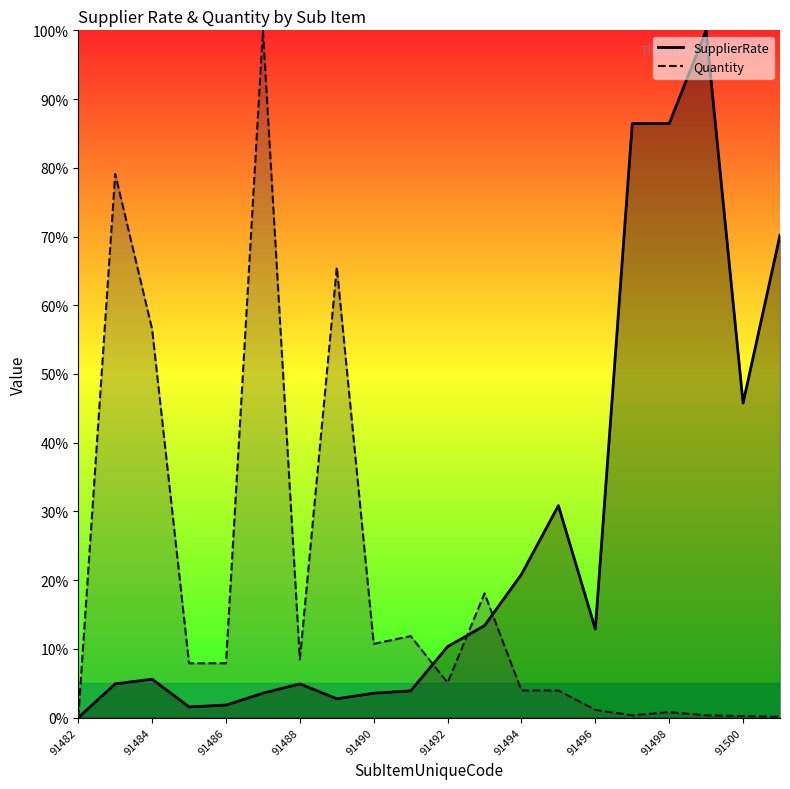

What is the value of the Quantity point at the 14th from the left?

4.0